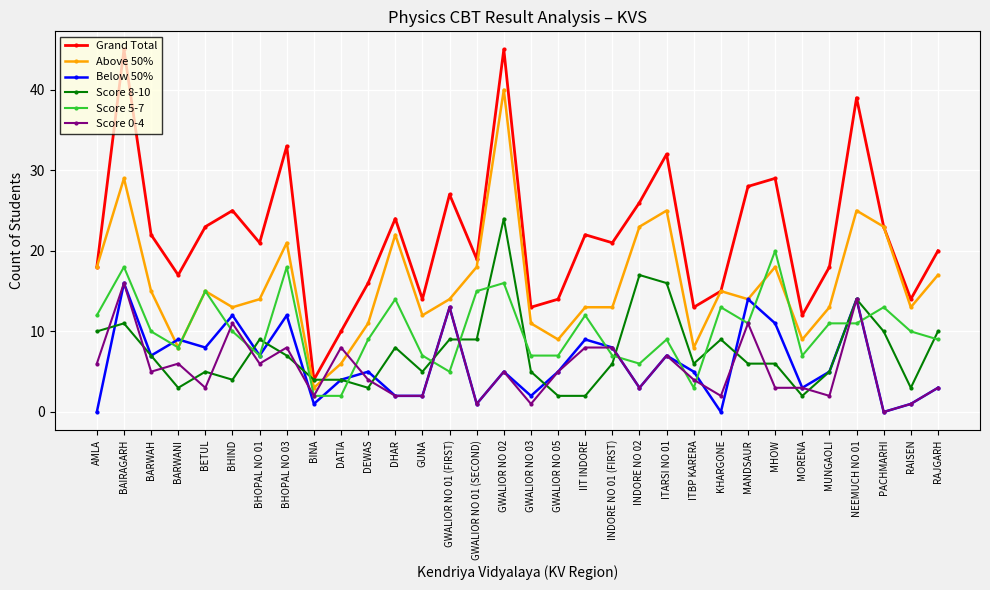

True or false: Above 50% has more than 1 interior local peaks.

True